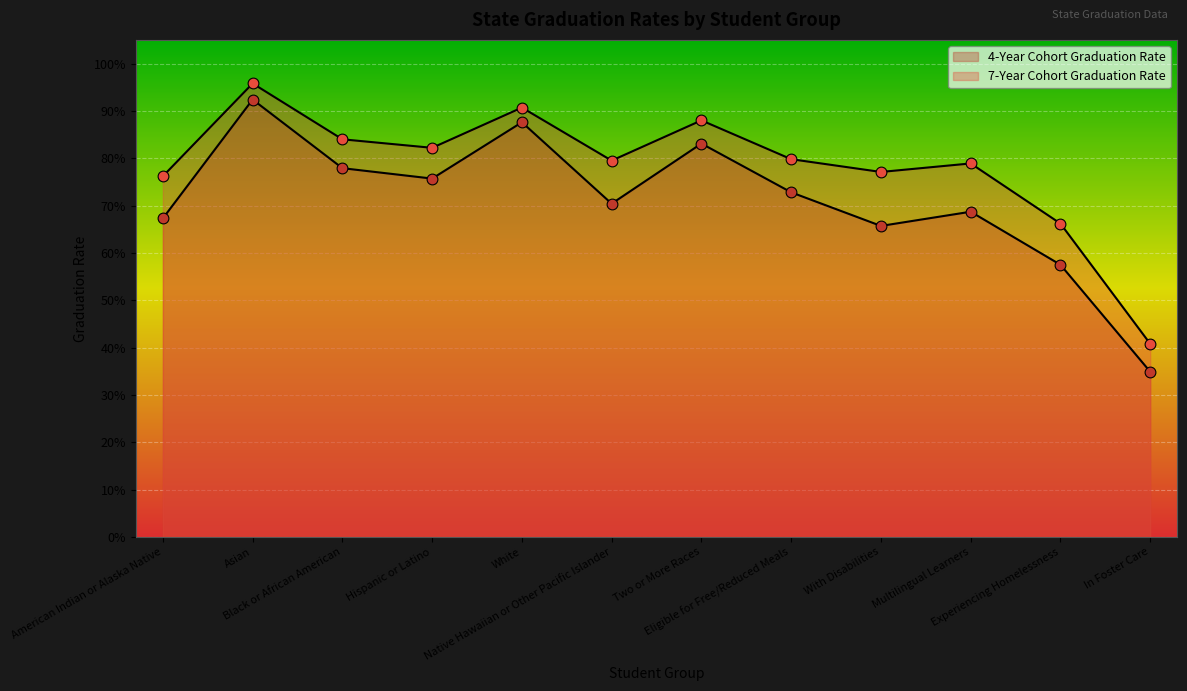

Which series reaches the maximum Y coordinate?

7-Year Cohort Graduation Rate